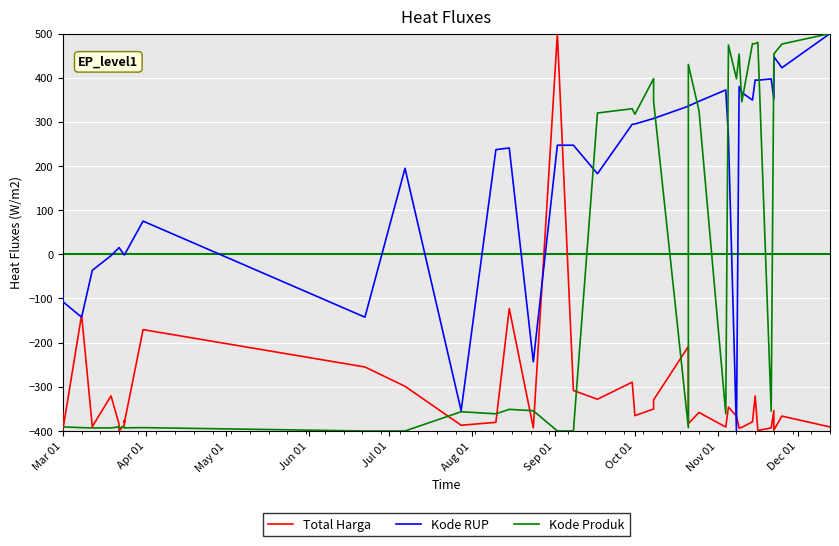

Rank the series by their maximum value, from highest to lowest.

Total Harga, Kode RUP, Kode Produk